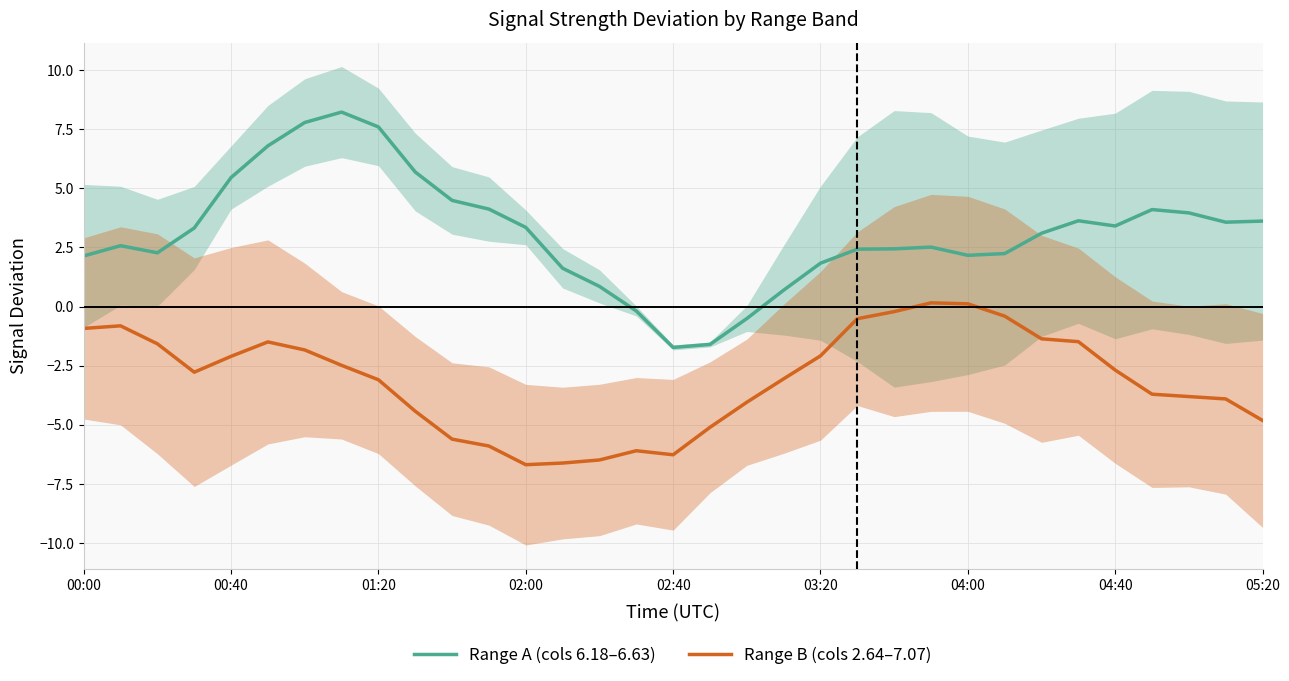

The value of Range A (cols 6.18–6.63) at 00:00 is 2.1. True or false?

True